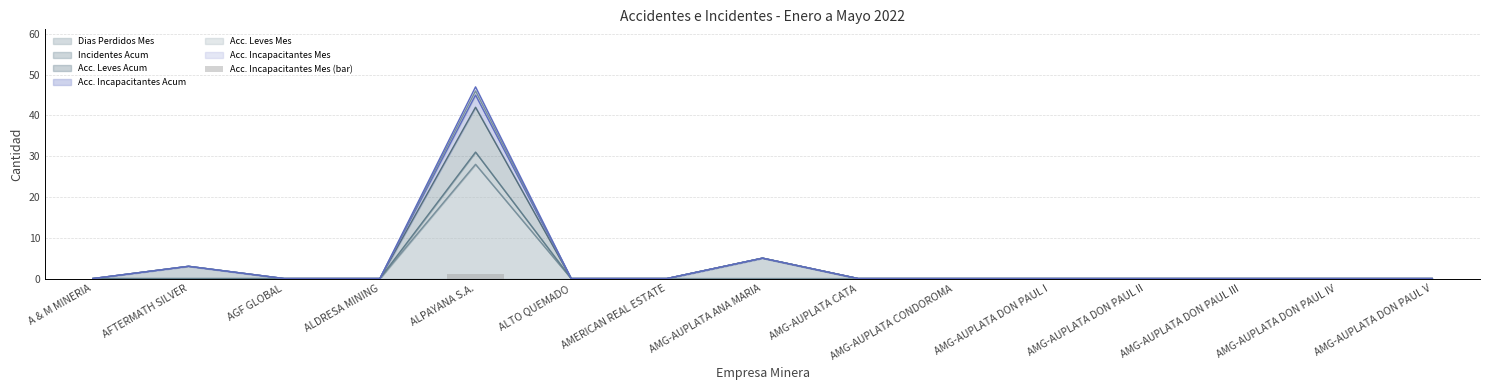

True or false: the data shows 0 at A & M MINERIA.

True